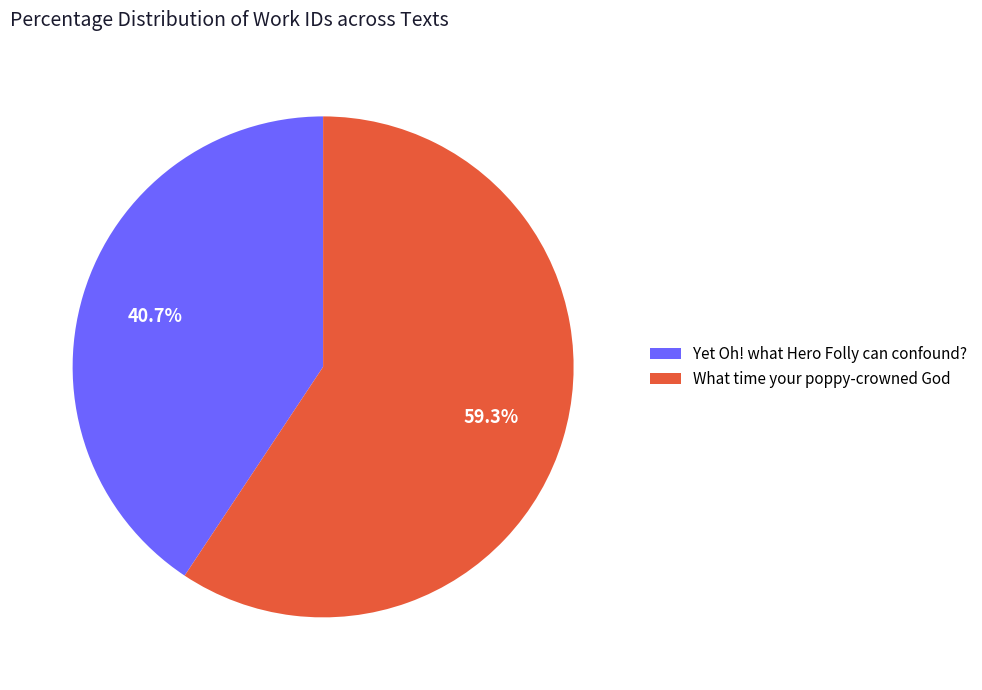

Is there a majority slice in this chart?

Yes